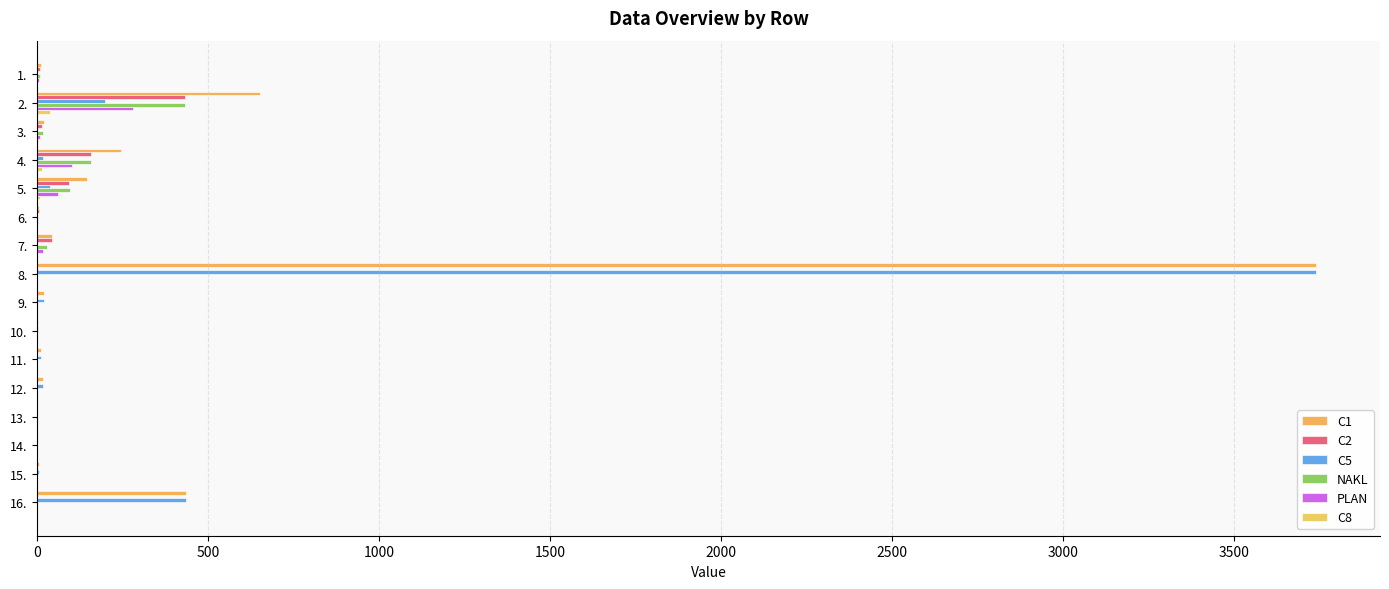

How many values in the C5 series exceed 11?

8